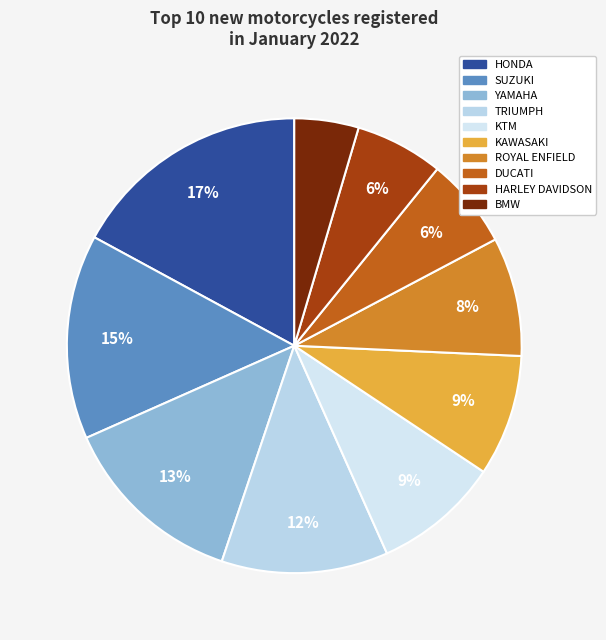

How many segments does this pie chart have?

10